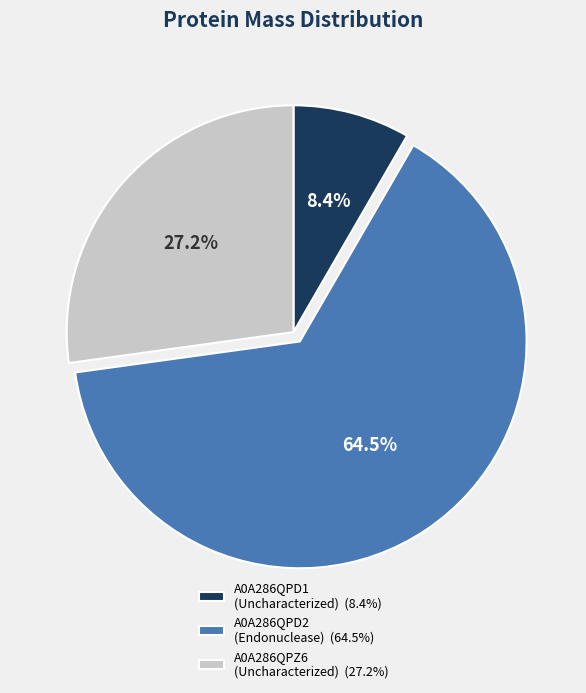

Approximately how many times larger is the value at A0A286QPZ6 (Uncharacterized) compared to A0A286QPD2 (Endonuclease)?

0.4